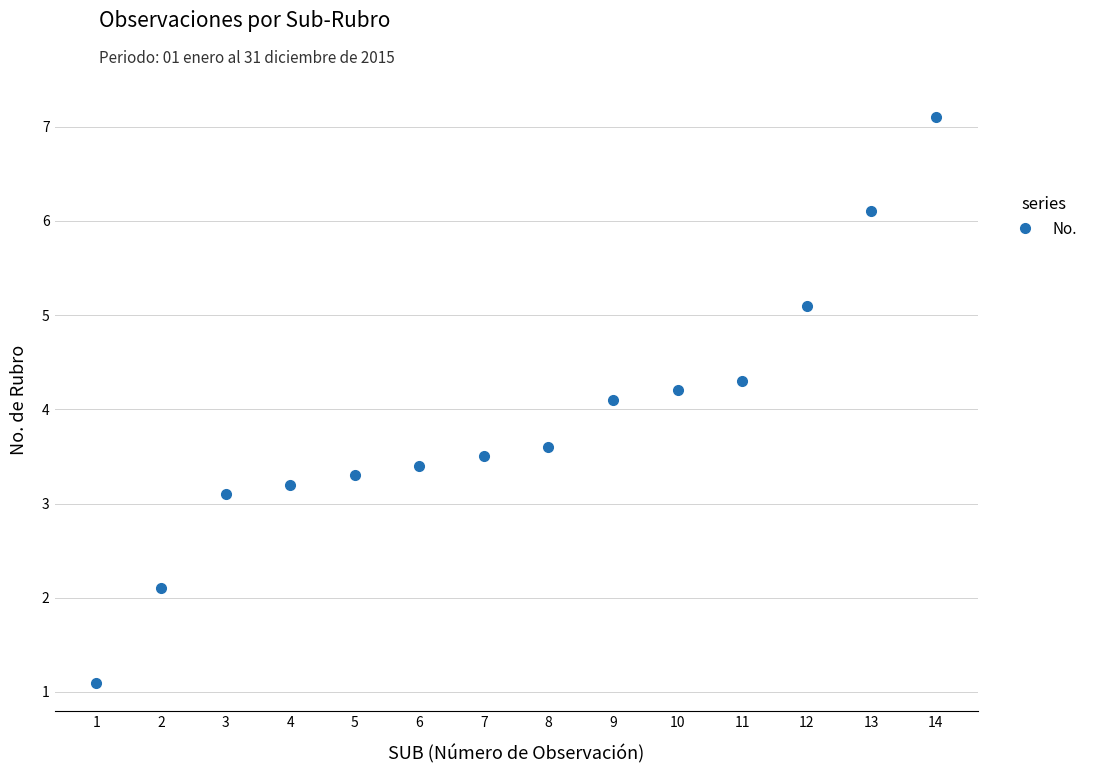

Count the number of data series in this chart.

1